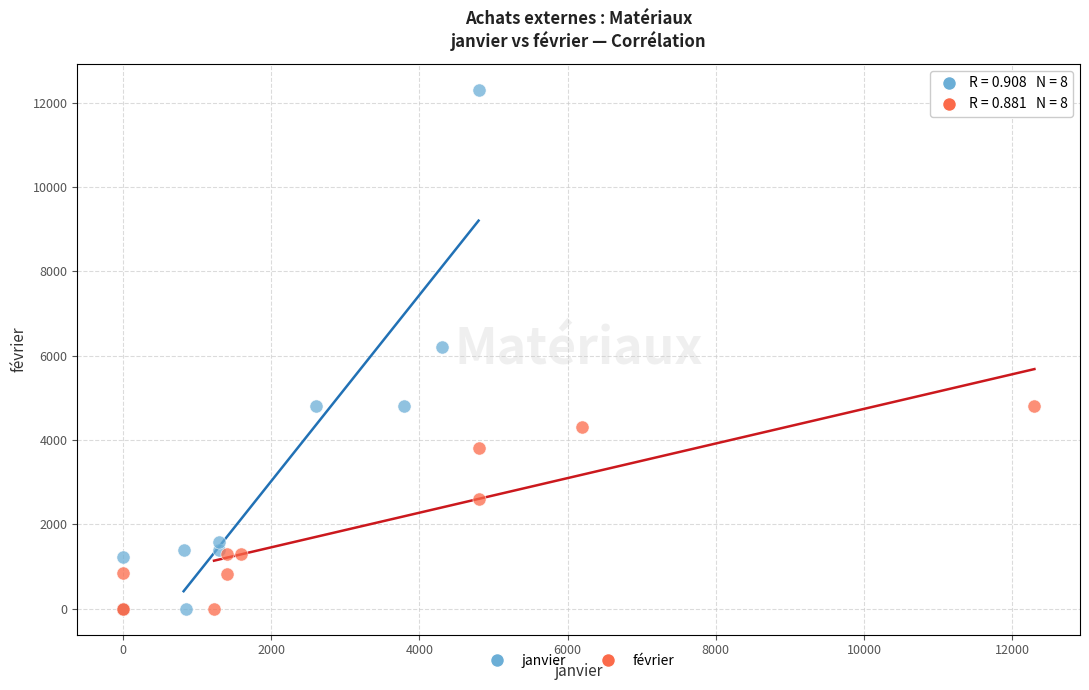

Which series reaches the maximum Y coordinate?

janvier